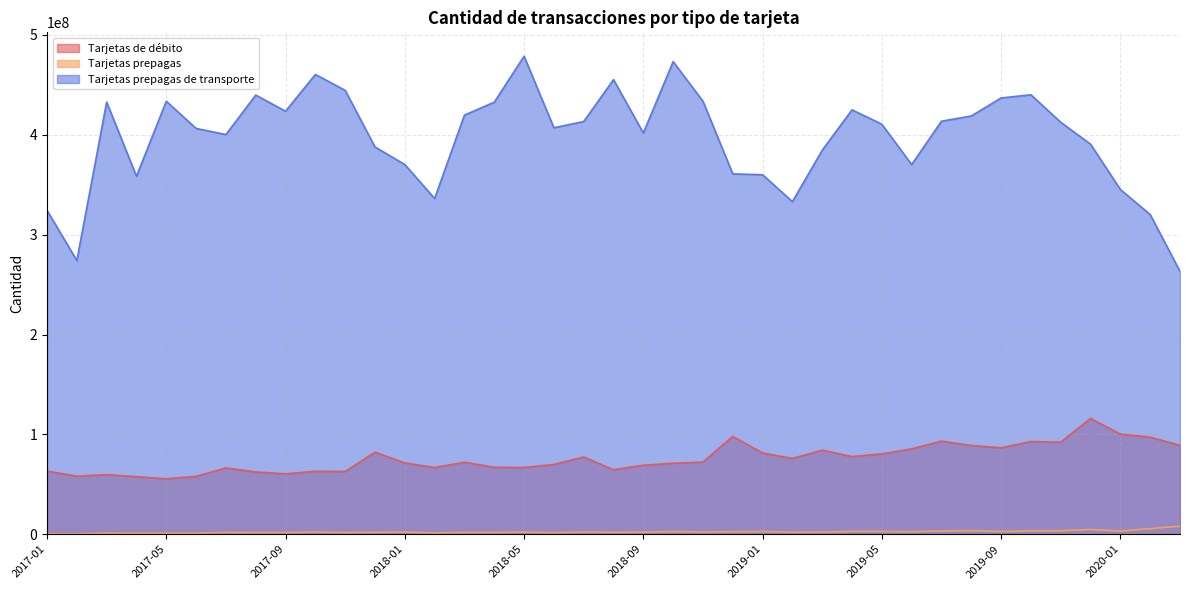

Which series has the largest range (max minus min)?

Tarjetas prepagas de transporte